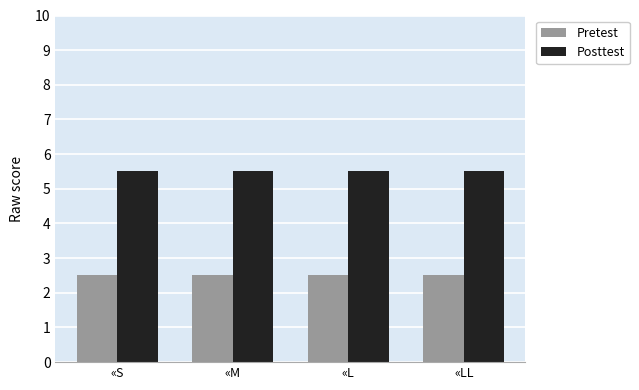

What is the label of the 3rd bar from the right?

«M